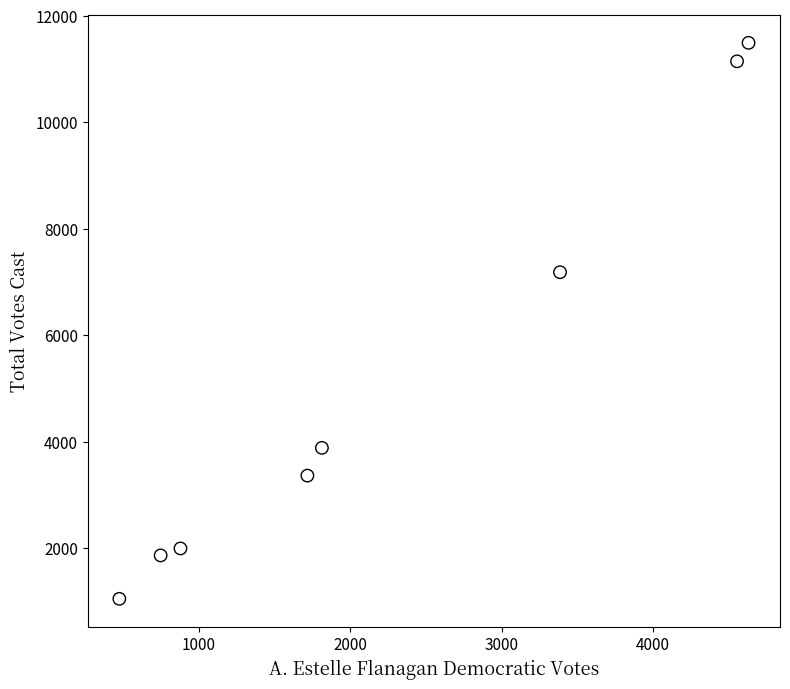

What Y value in the scatter plot is closest to 6267?

7180